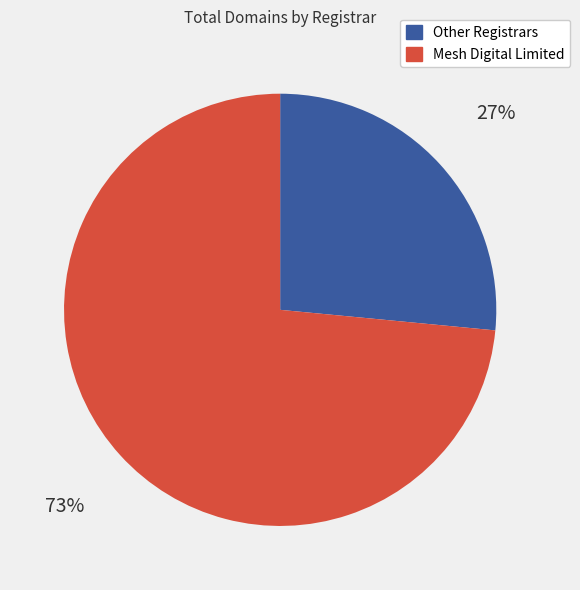

Is there any slice that represents more than half of the pie?

Yes